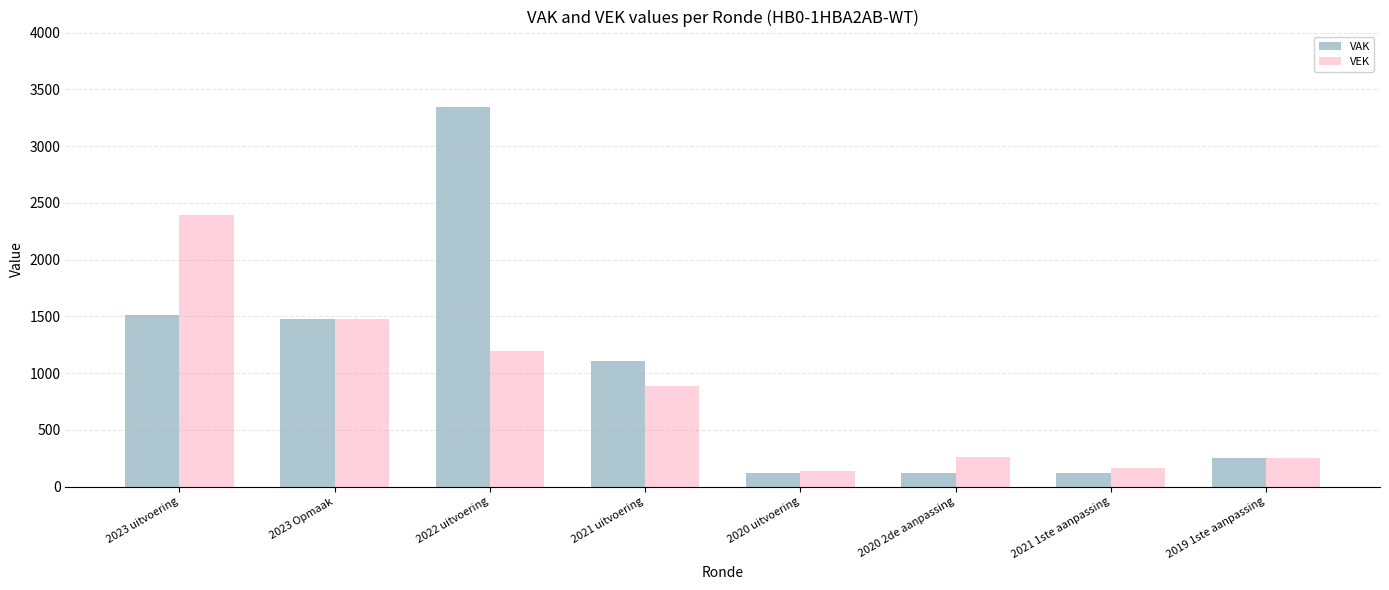

What is the label of the 6th bar from the left?

2020 2de aanpassing